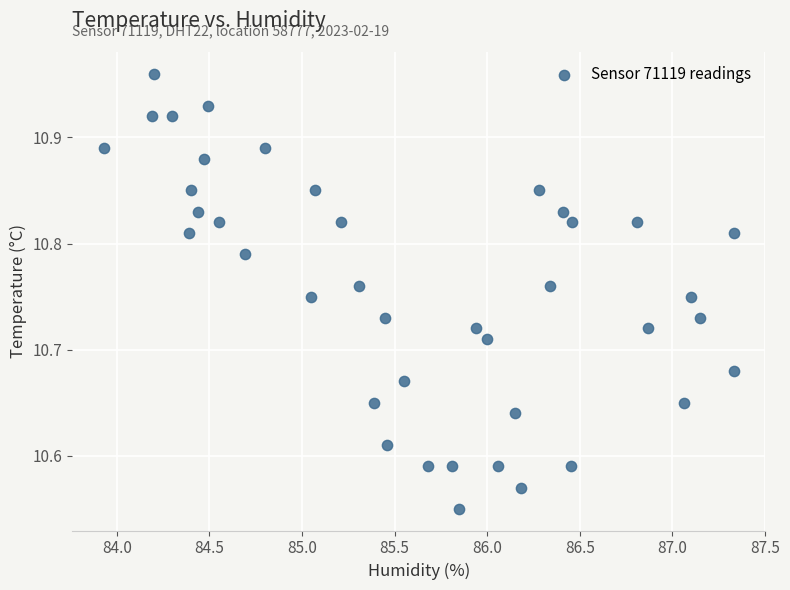

What is the range of Y values (max minus min)?

0.4